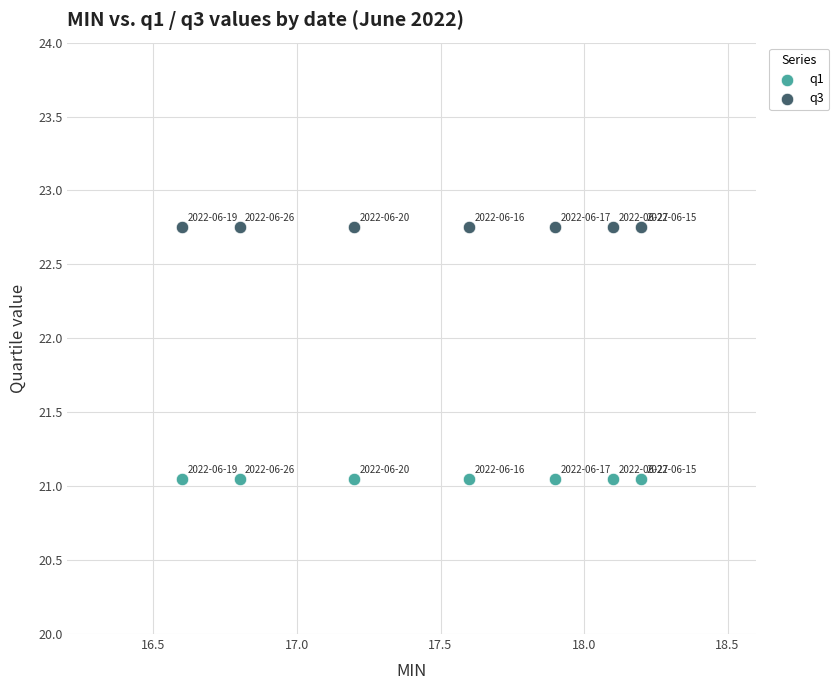

Which series contains the lowest Y value?

q1